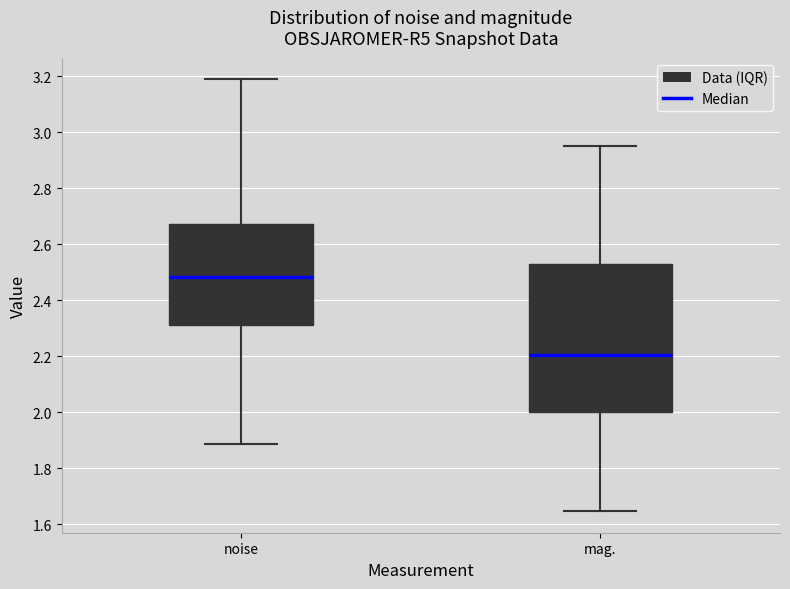

Which box has the lowest median line?

mag.